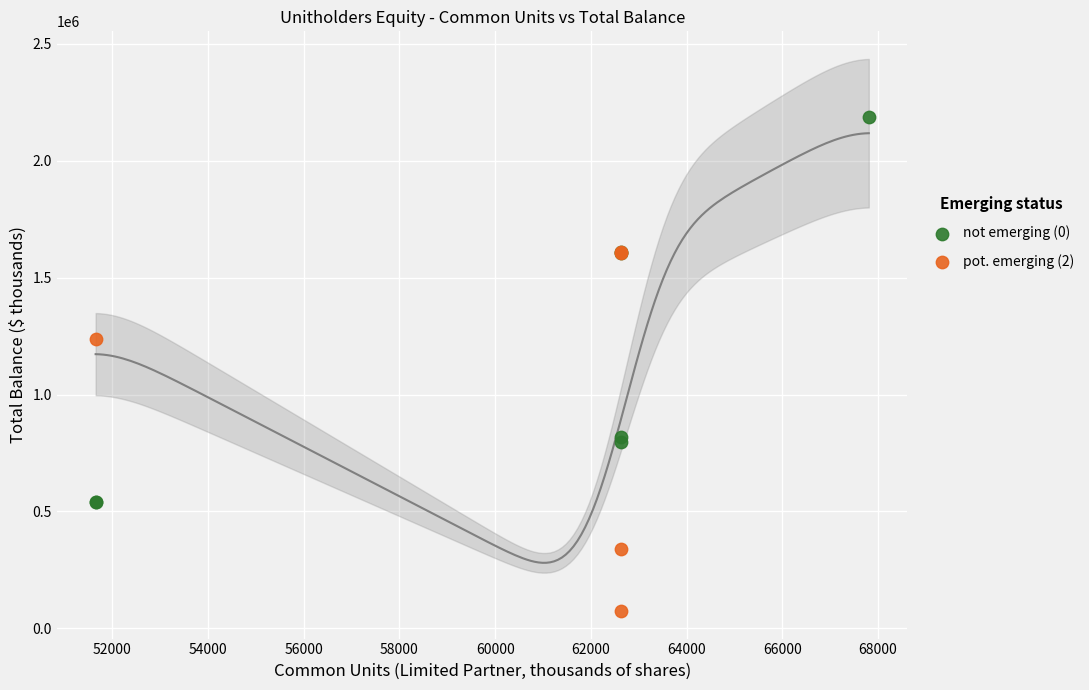

Which series contains the highest Y value?

not emerging (0)